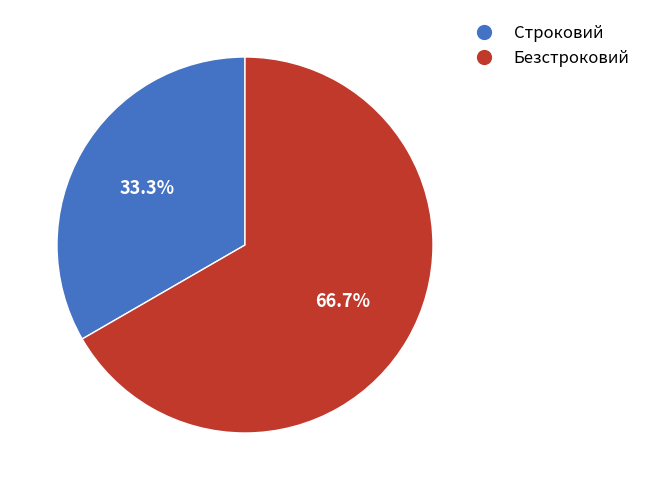

Which category has the biggest portion of the pie?

Безстроковий